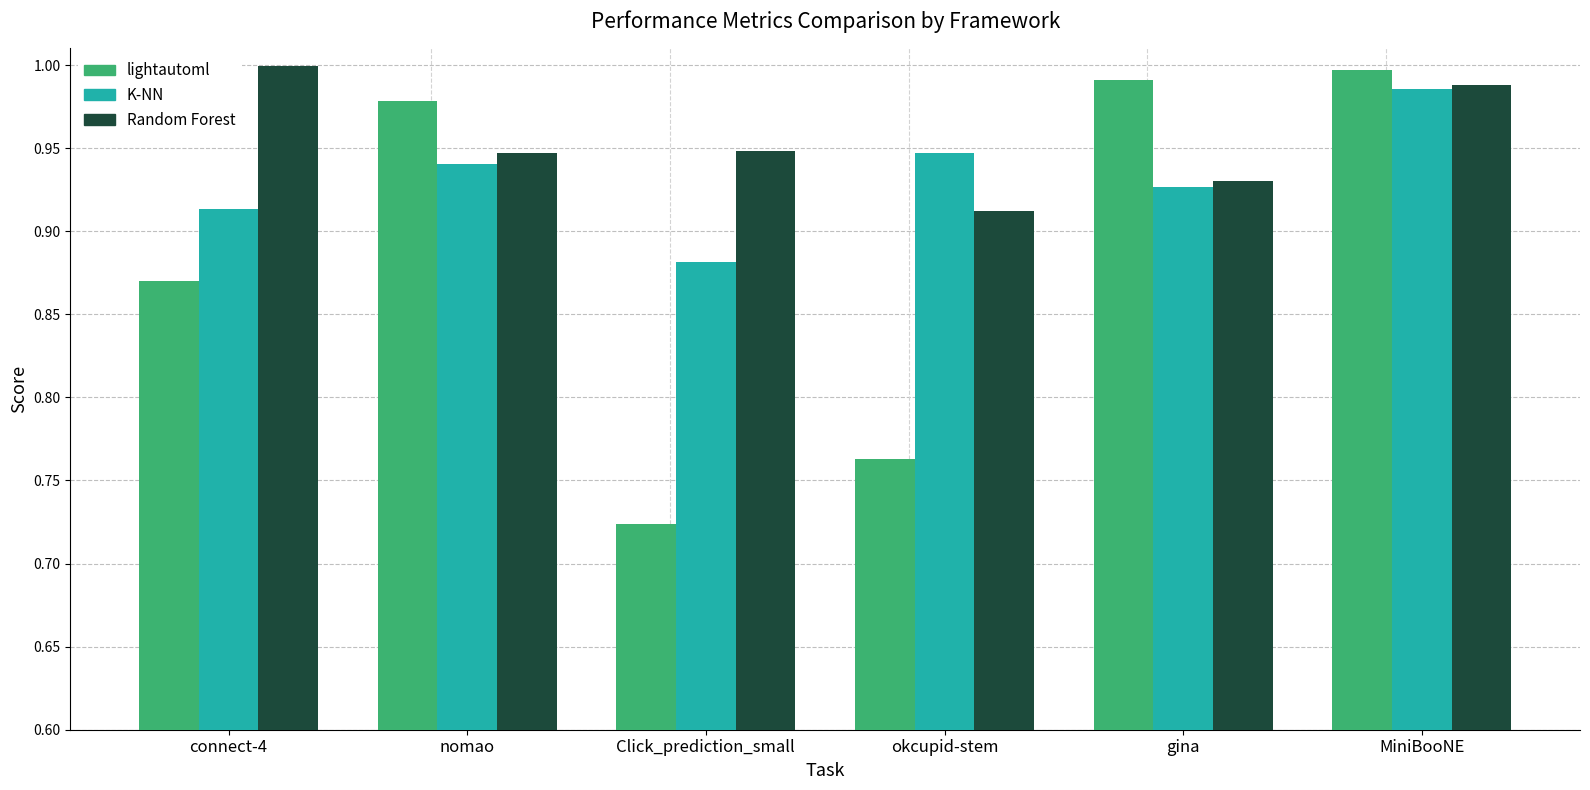

Does the chart contain stacked bars?

No